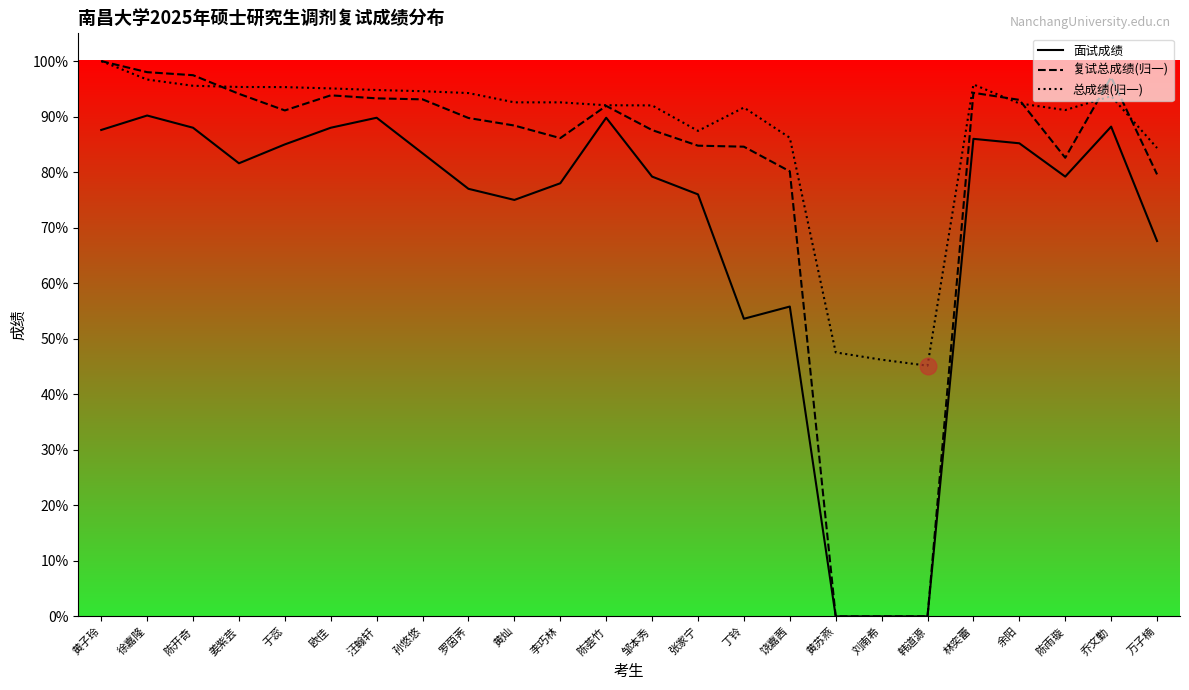

Where is the first local maximum for 总成绩(归一)?

丁铃